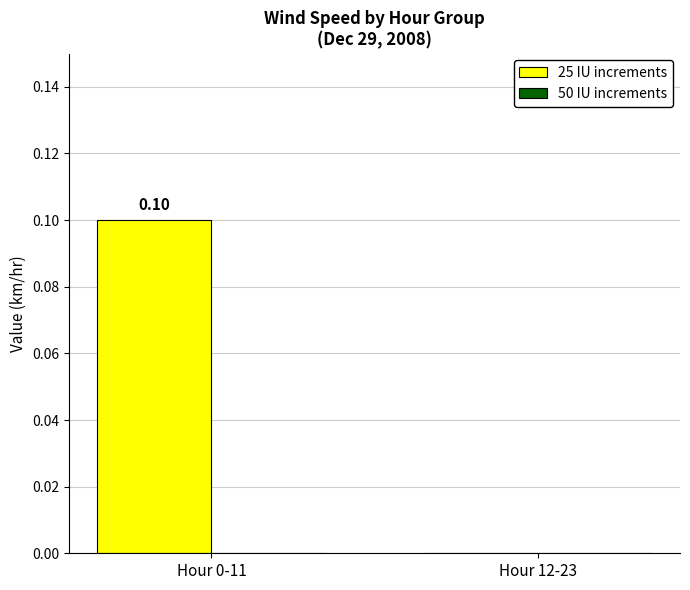

Between Hour 0-11 and Hour 12-23, which is larger?

Hour 0-11